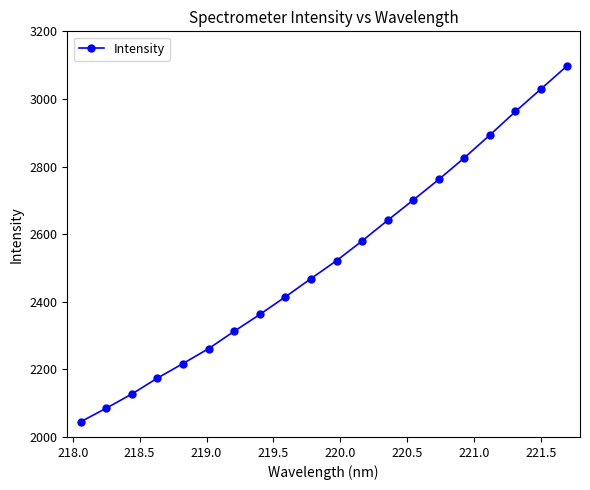

What is the sum of all values?

50481.7